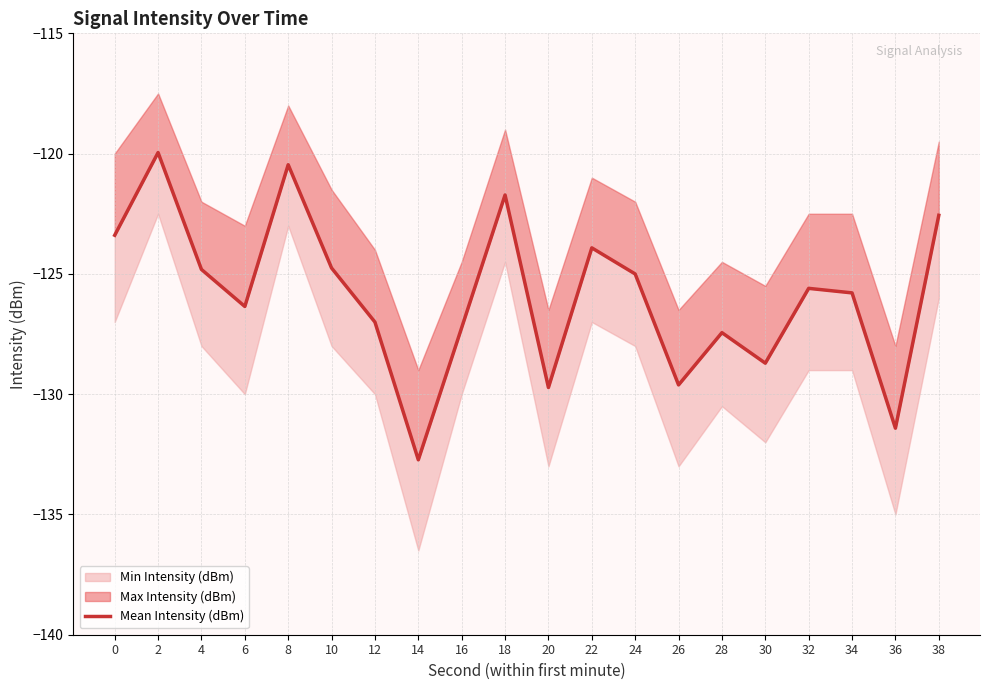

At which category does the chart reach its peak across all series?

2